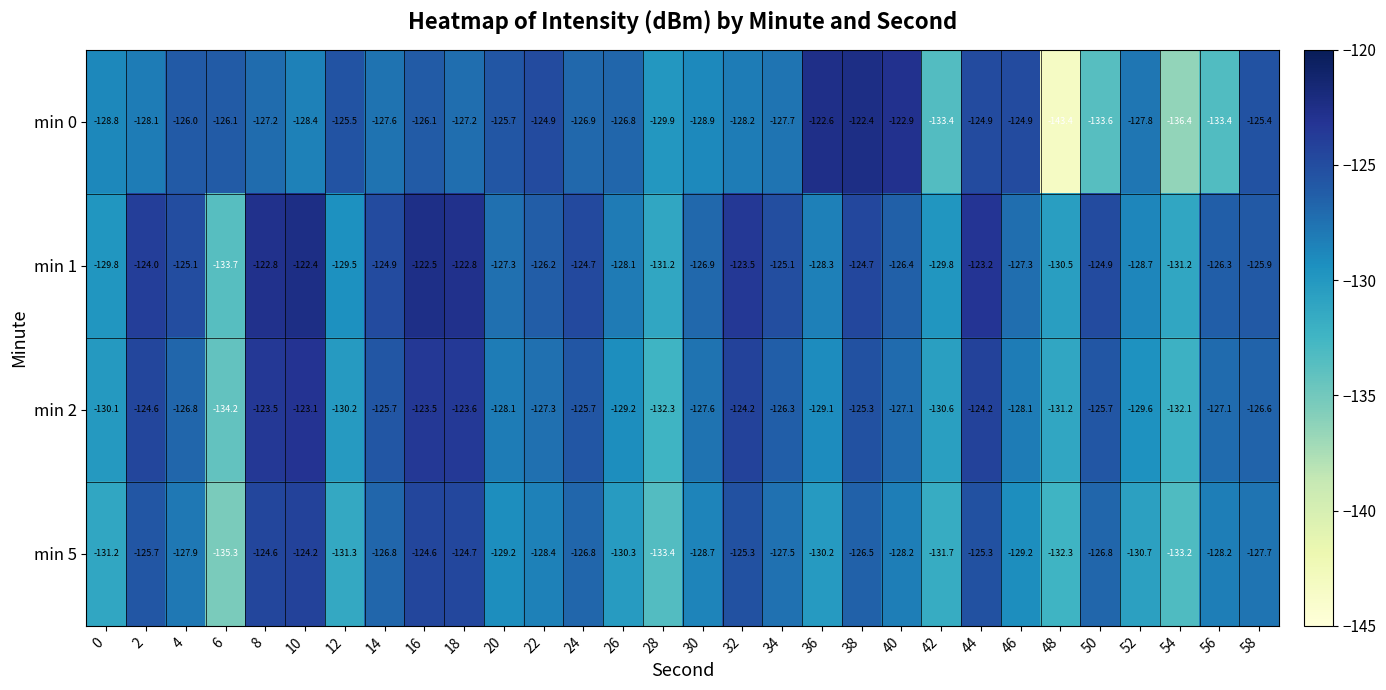

At which category is the sum across all series the highest?

16